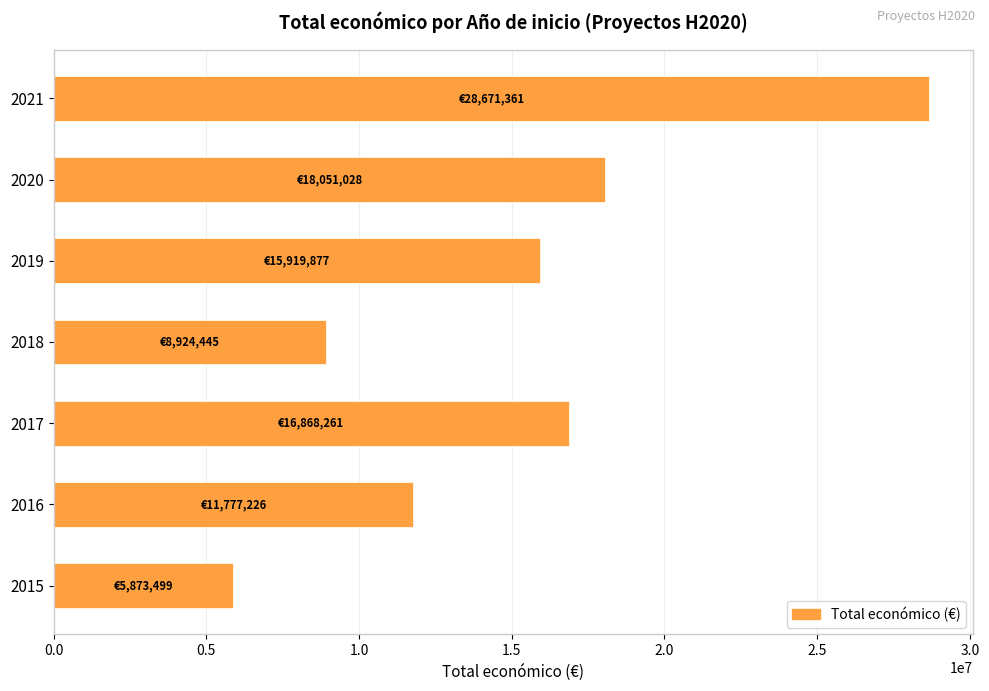

What is the ratio of the value at 2018 to the value at 2017?

0.5